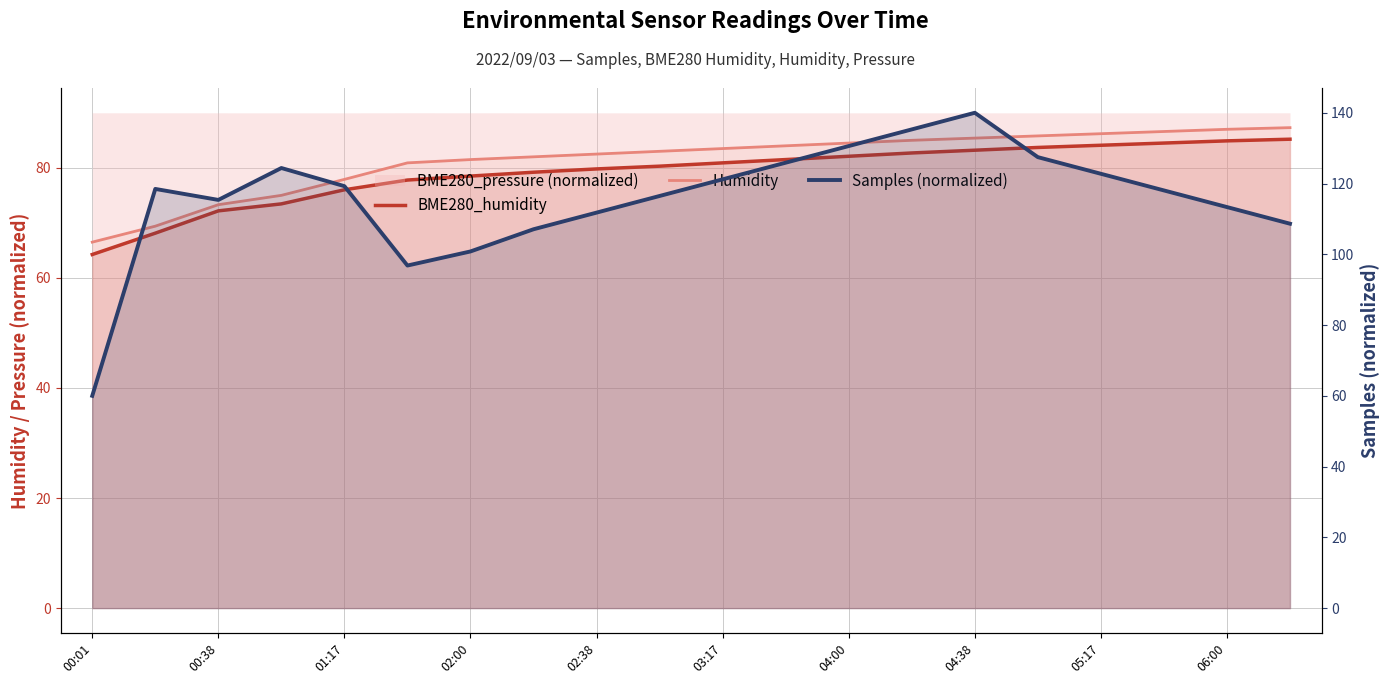

How many lines are shown in the chart?

3